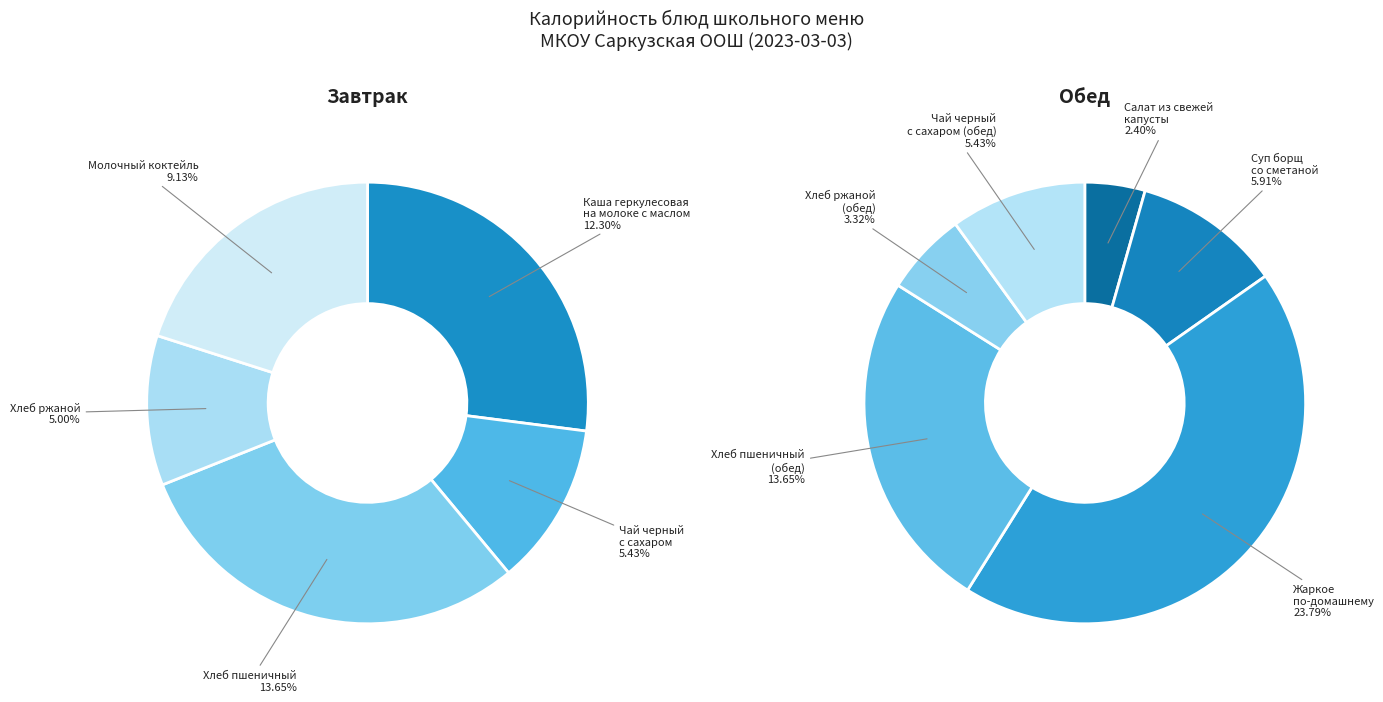

How many segments does this pie chart have?

11